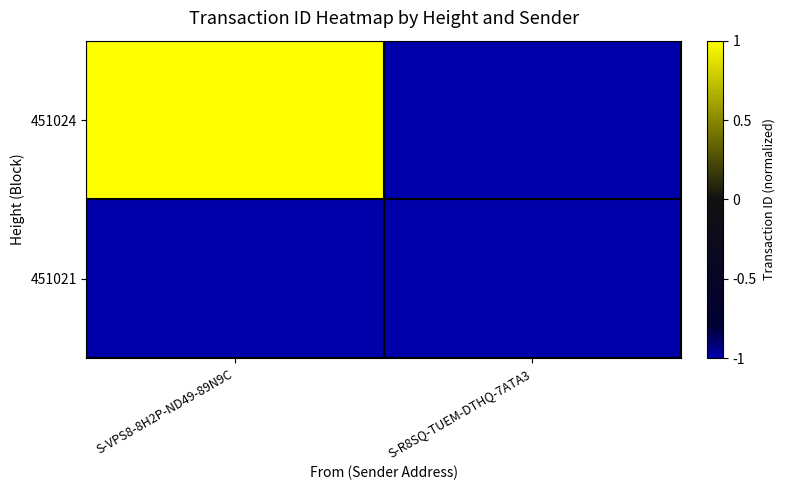

Which series has the largest total across all categories?

451024